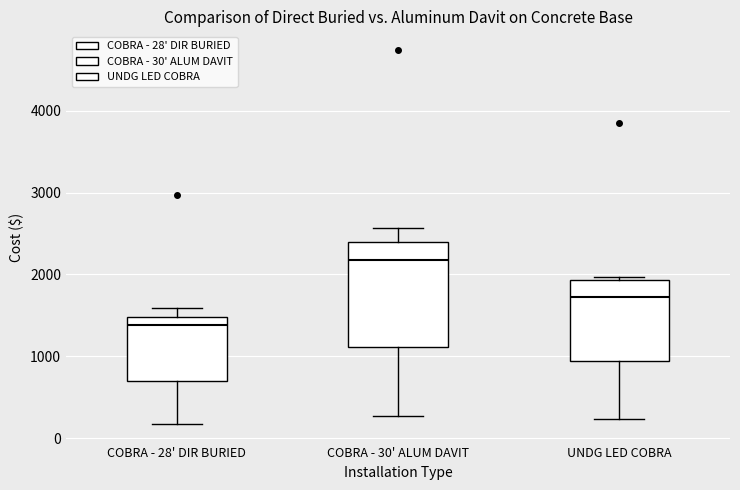

Where does the median line of the box for COBRA - 28' DIR BURIED sit on the y-axis? The values are not printed on the chart, so give them approximately, as read against the axis.

1400